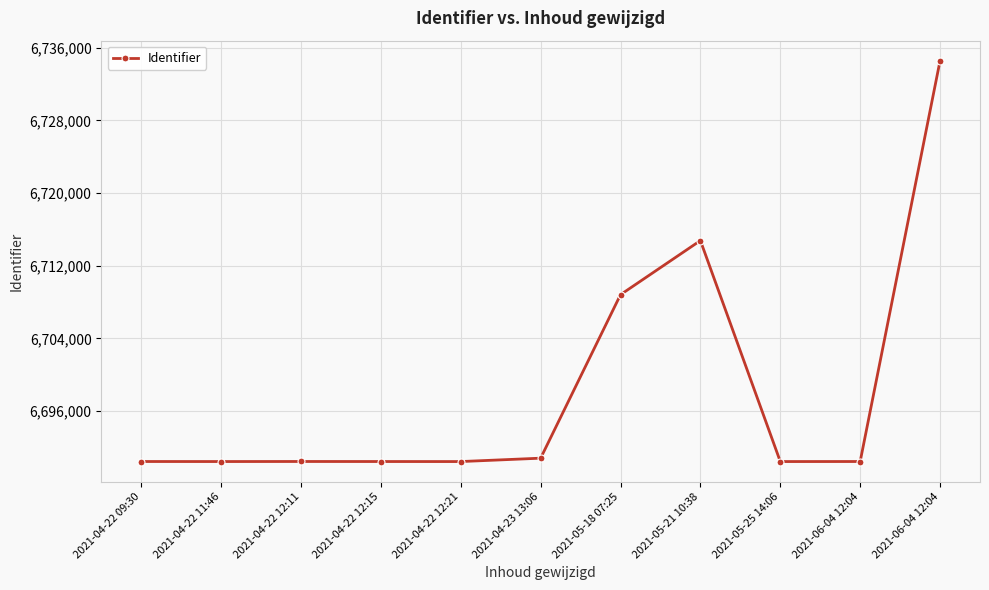

How many values are below 6690465?

5